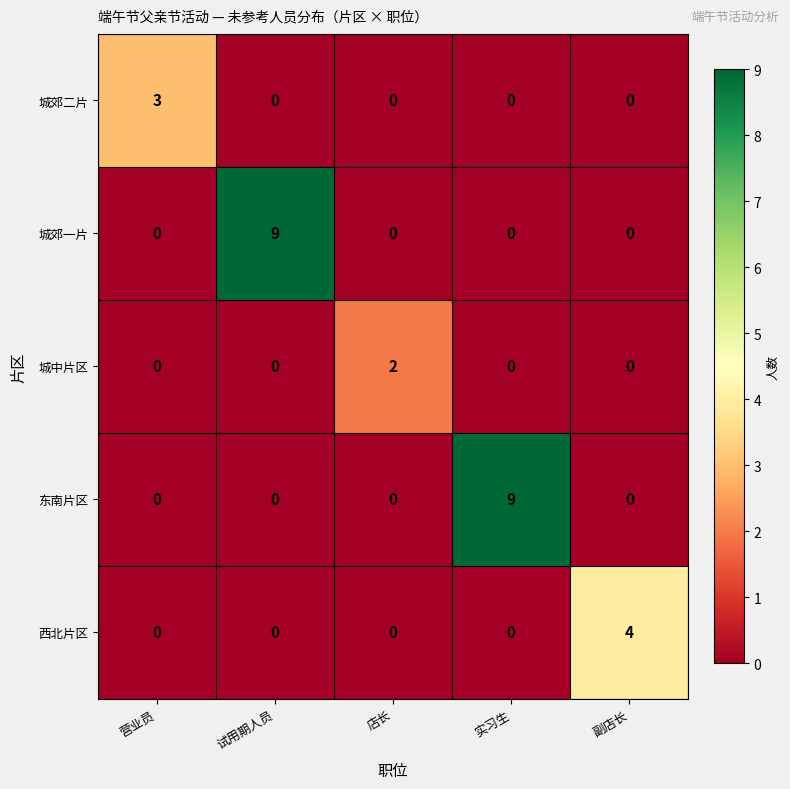

What is the spread (max minus min) of values at 营业员?

3